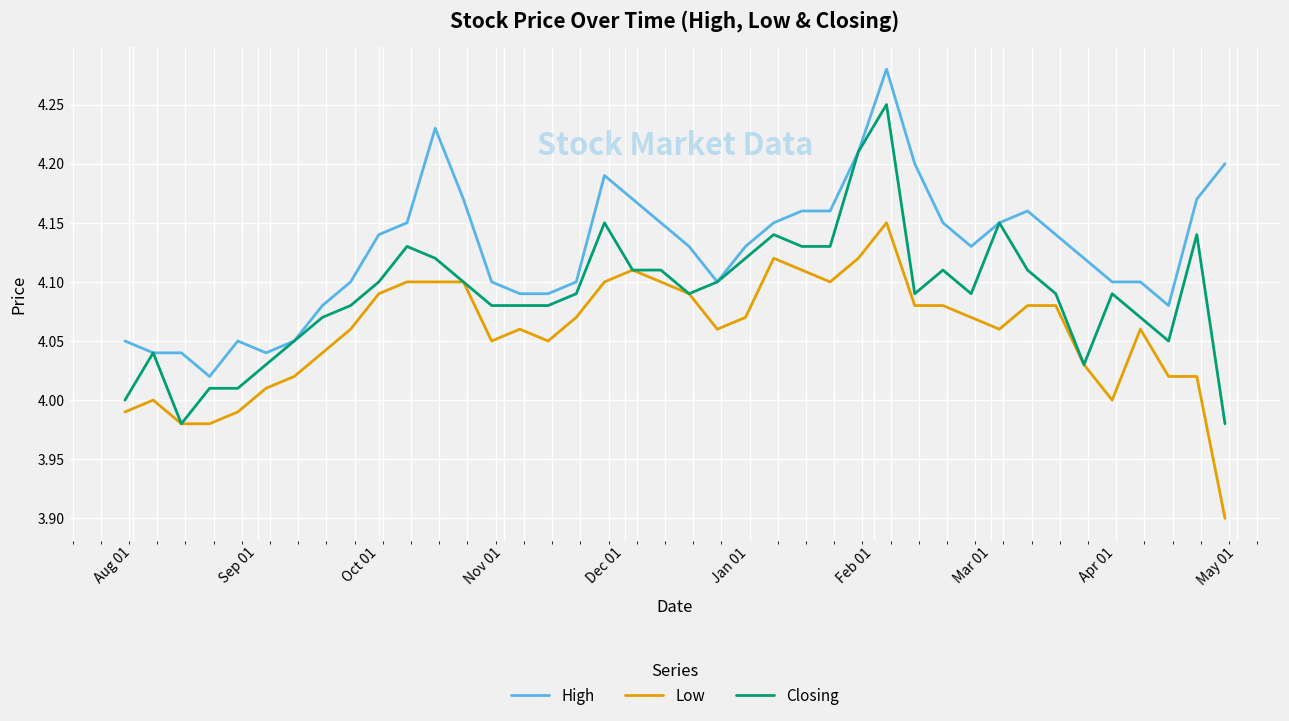

Rank the series by their maximum value, from highest to lowest.

High, Closing, Low